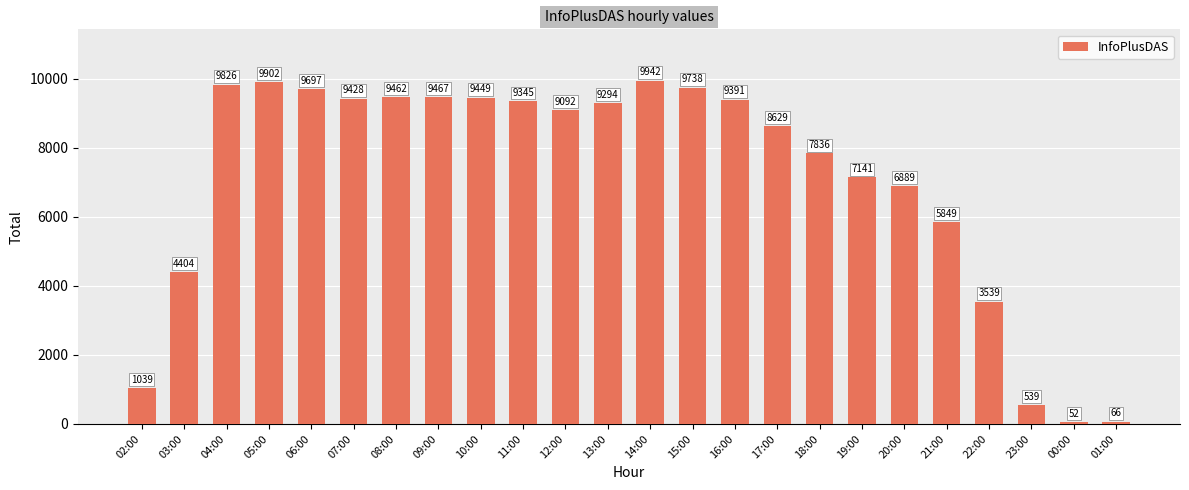

Which has a higher value, 04:00 or 12:00?

04:00